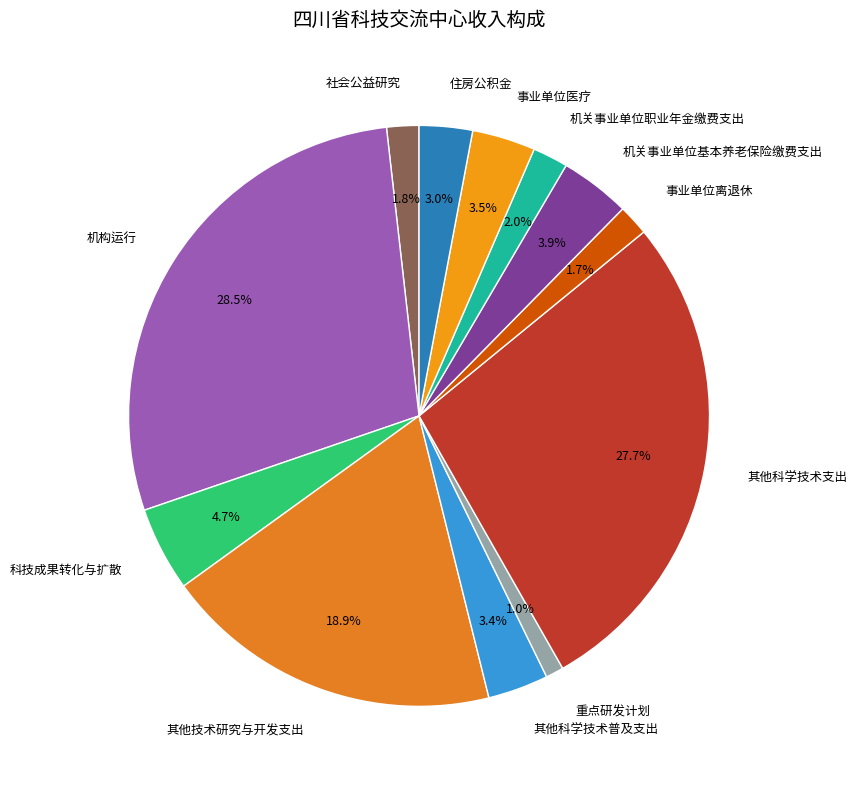

Is there a majority slice in this chart?

No